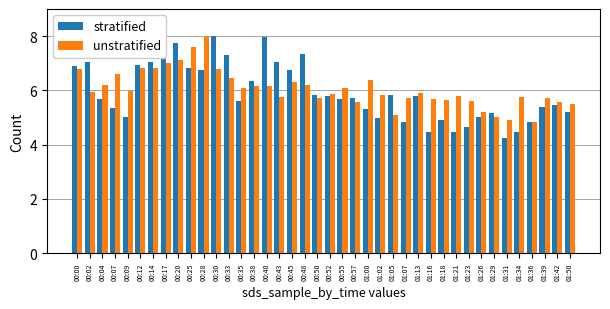

What position from the right is 01:36?

4